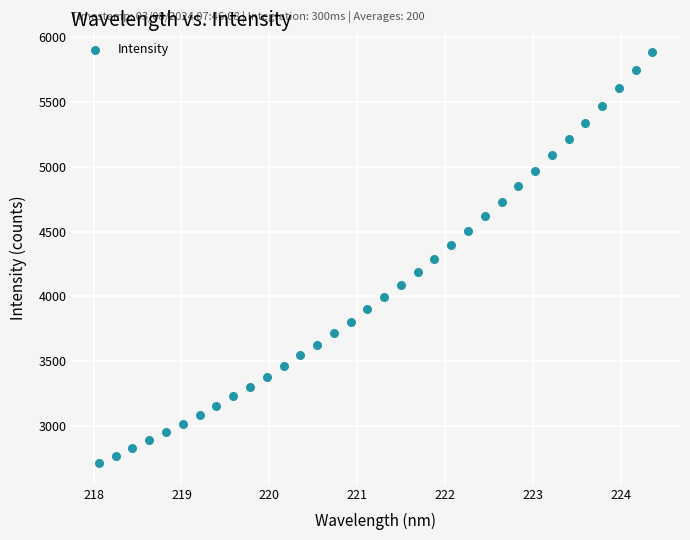

What is the range of Y values (max minus min)?

3176.5